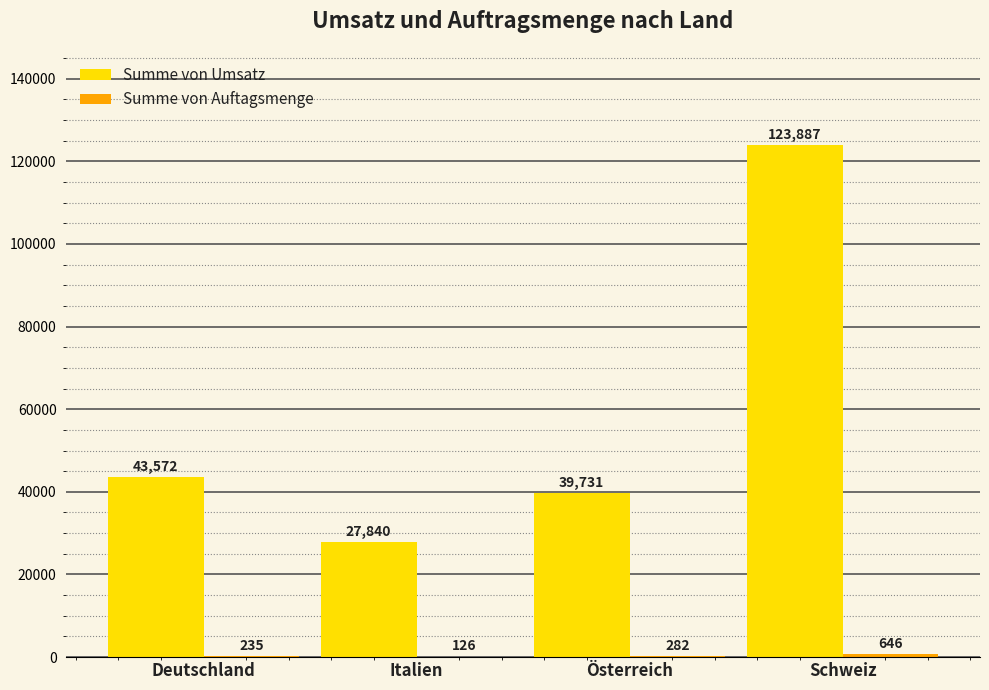

Which label corresponds to the largest value in the chart?

Schweiz